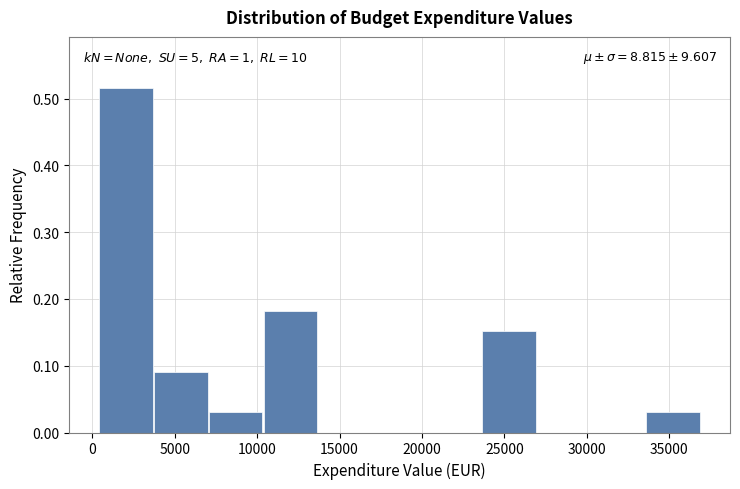

Over which range of the x-axis is the bar tallest?

500 to 3500